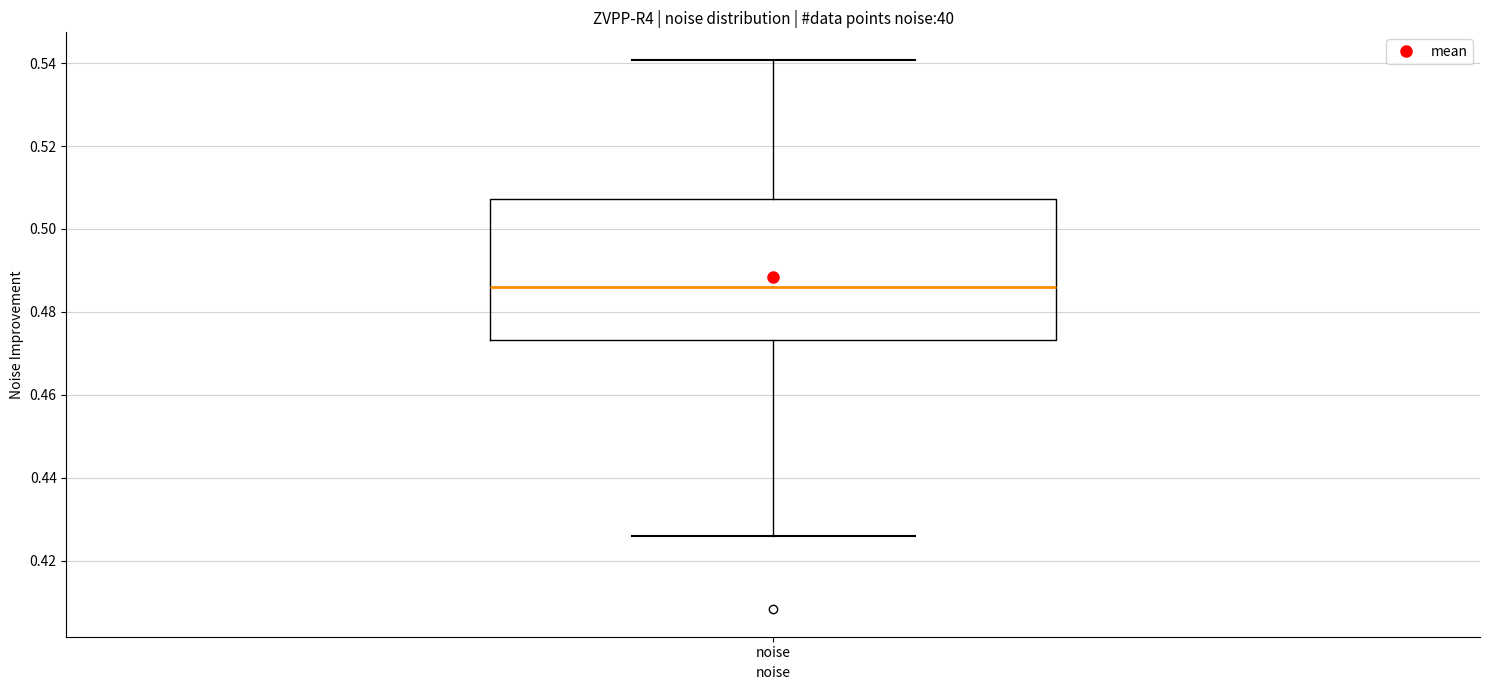

Transcribe this box plot: give where the median line is, the range the box spans, and where the two whiskers end, as read against the y-axis. The values are not printed on the chart, so give them approximately, as read against the axis.

median 0.486, box 0.474 to 0.508, whiskers 0.426 to 0.540